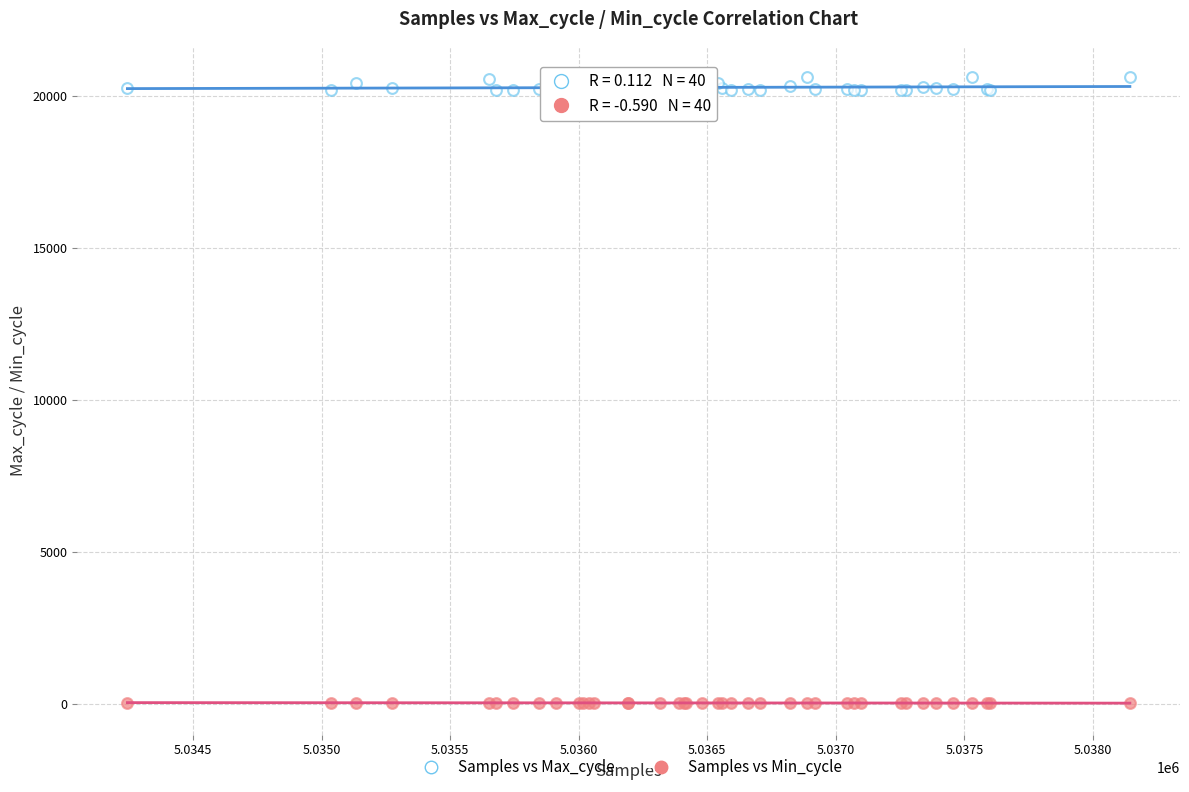

Which series has the widest spread of Y values?

Samples vs Max_cycle